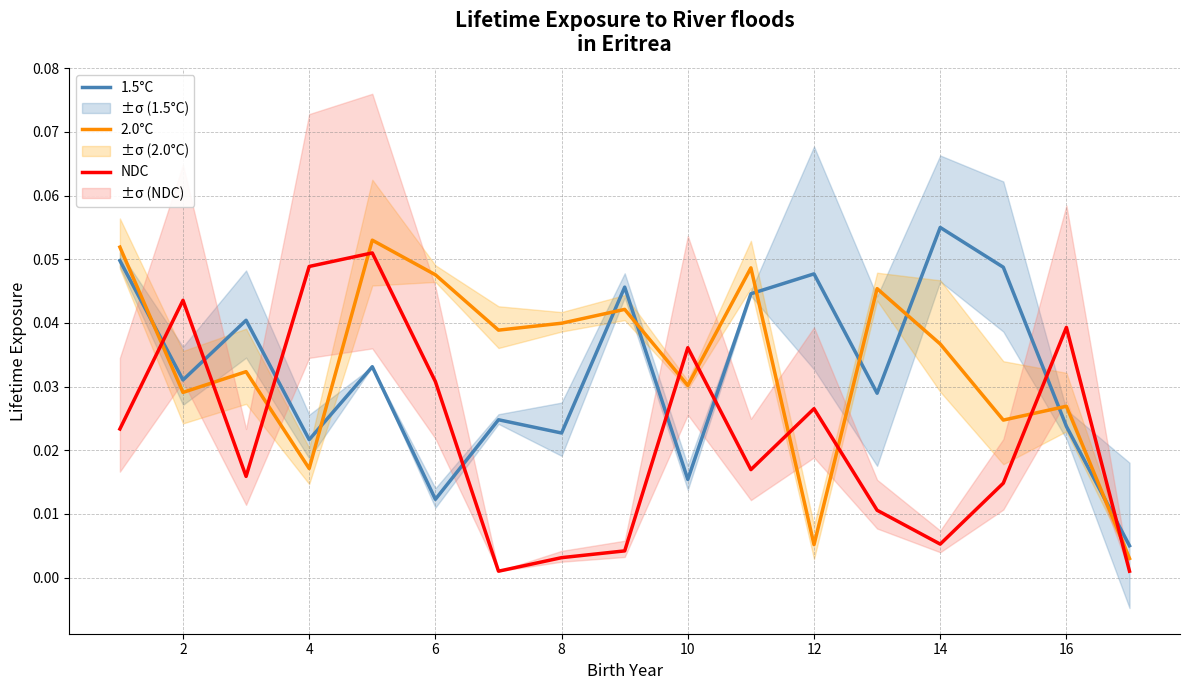

Count the number of data series in this chart.

3